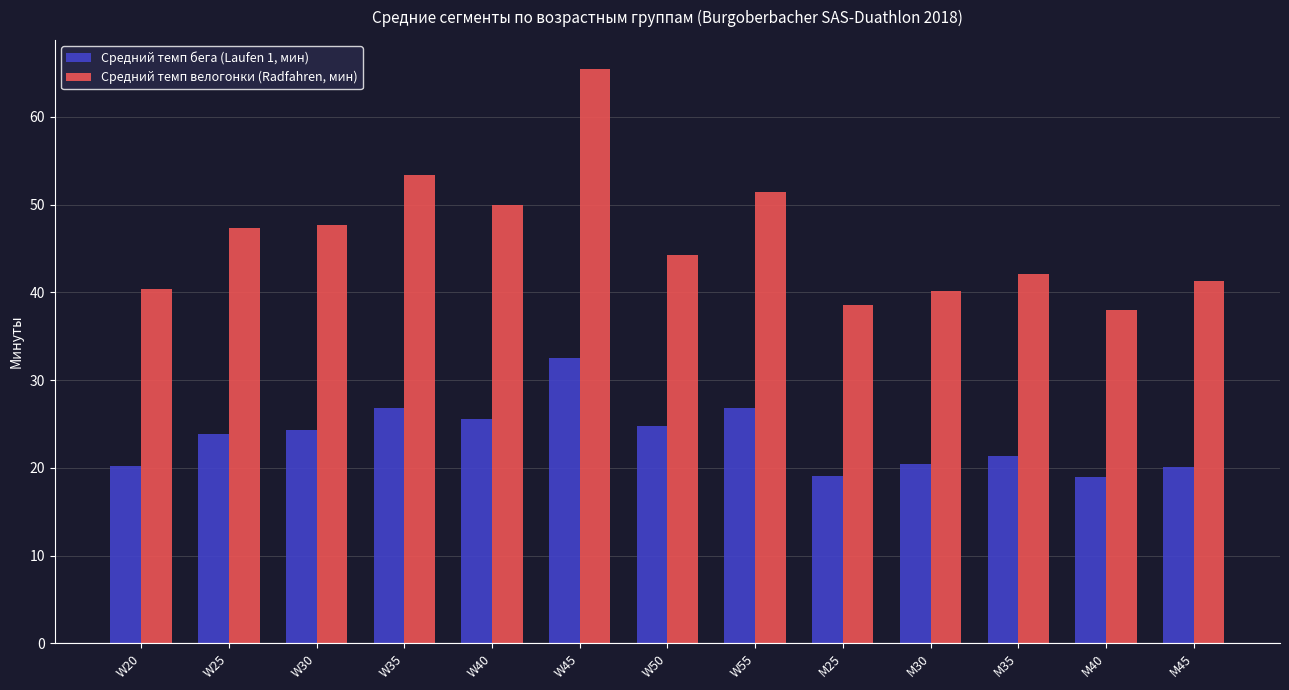

List the series in order of their overall mean, highest first.

Средний темп велогонки (Radfahren, мин), Средний темп бега (Laufen 1, мин)